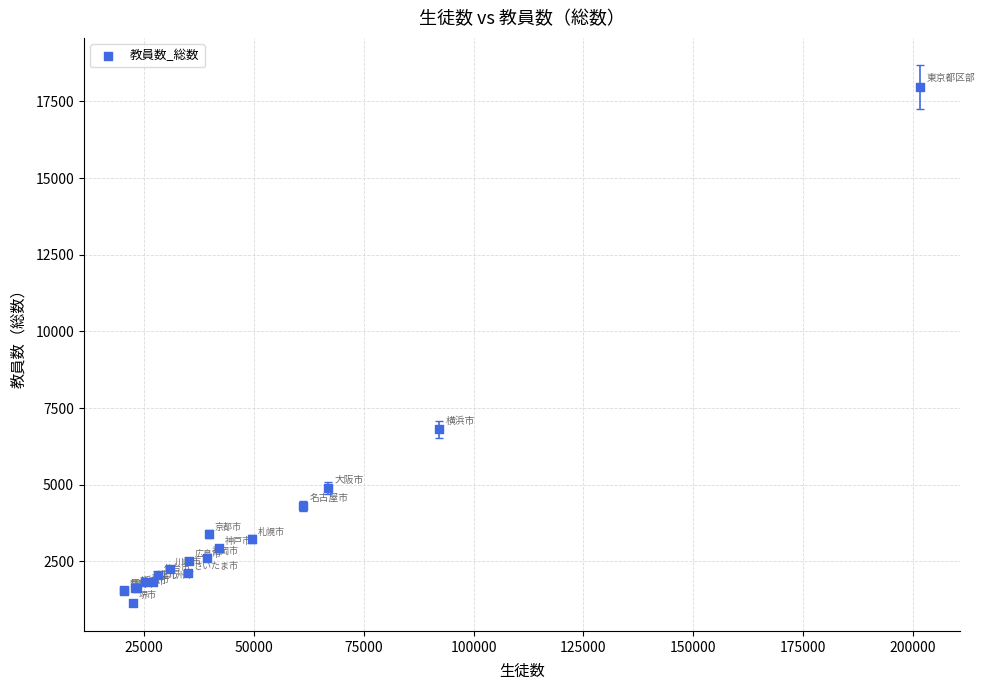

What Y value in the scatter plot is closest to 9565?

6803